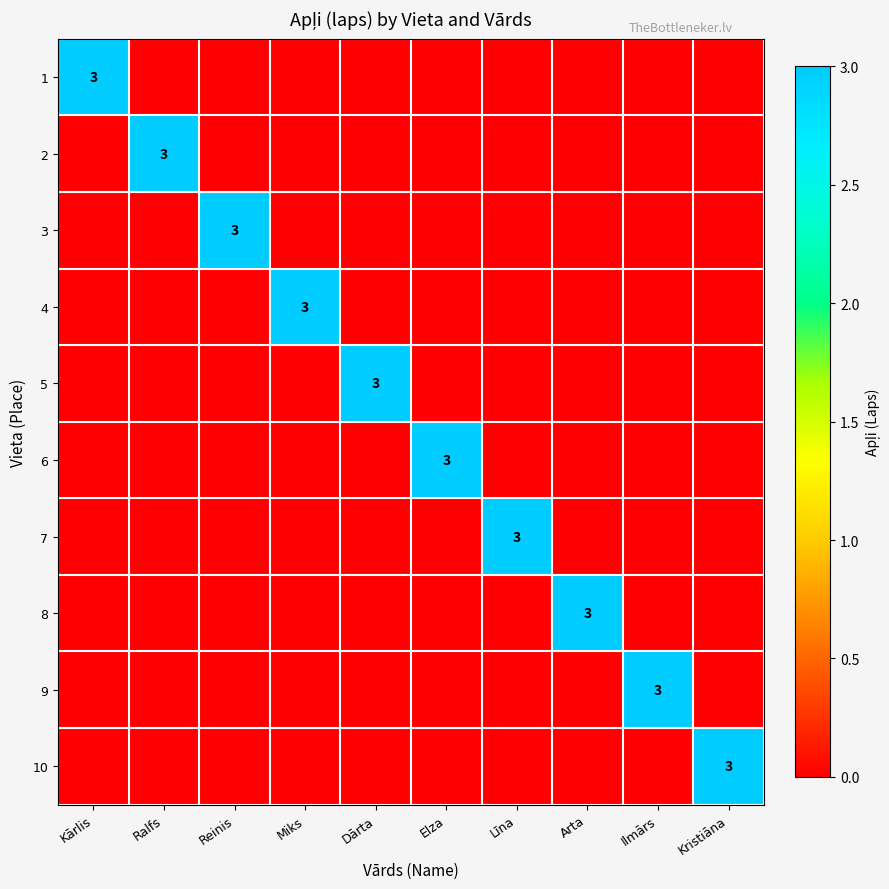

True or false: 6 has a value of 1 at Elza.

False